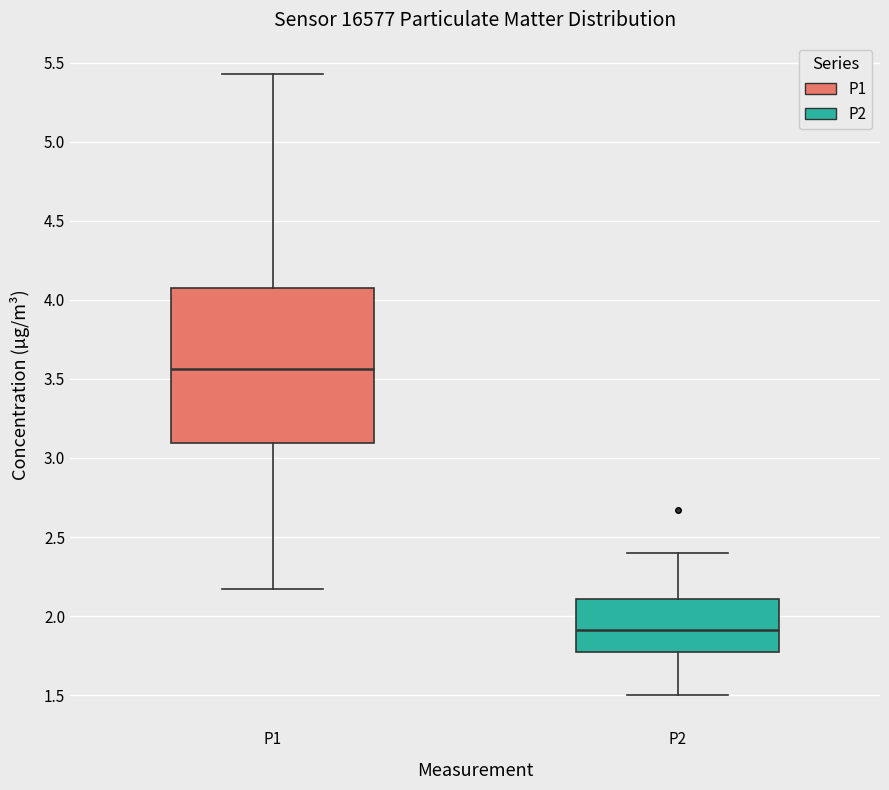

Reading left to right, read every box against the y-axis: the position of its median line, the range the box covers, and the ends of its whiskers. The values are not printed on the chart, so give them approximately, as read against the axis.

P1: median 3.55, box 3.10 to 4.10, whiskers 2.15 to 5.45
P2: median 1.90, box 1.75 to 2.10, whiskers 1.50 to 2.40